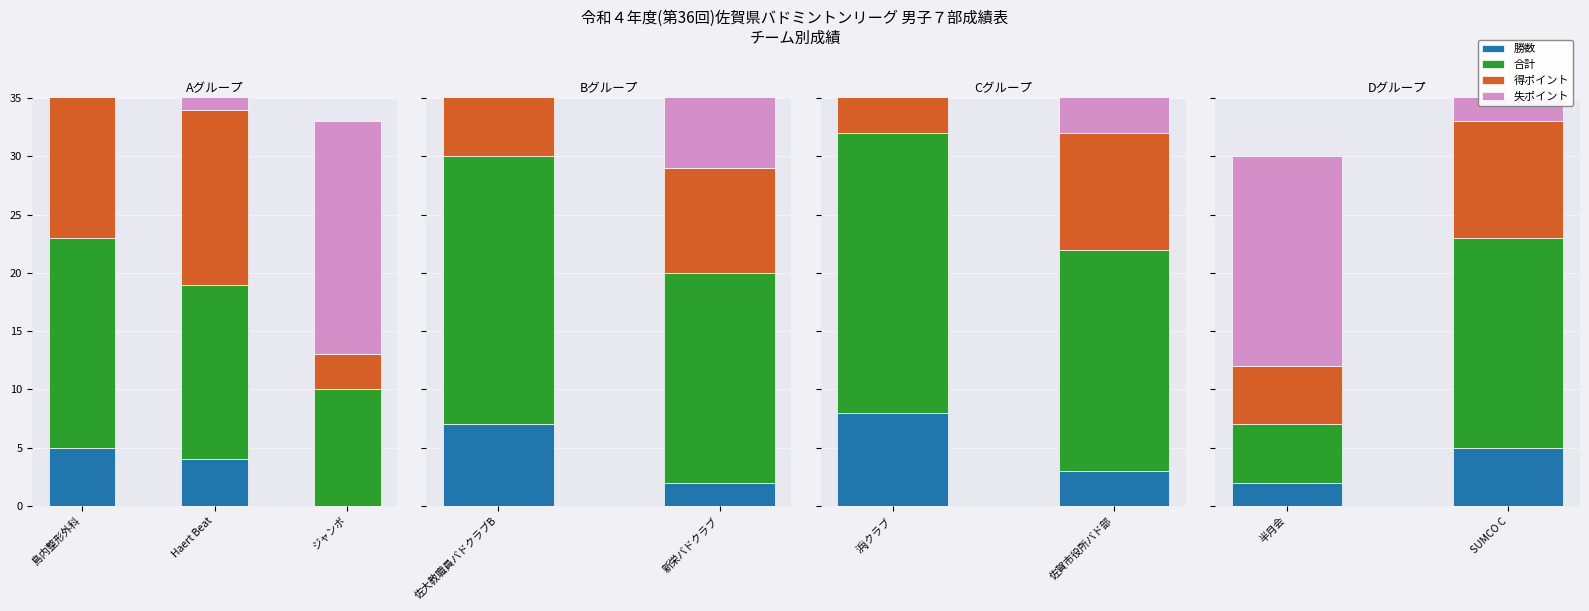

What is the label of the 2nd bar from the left?

SUMCO C